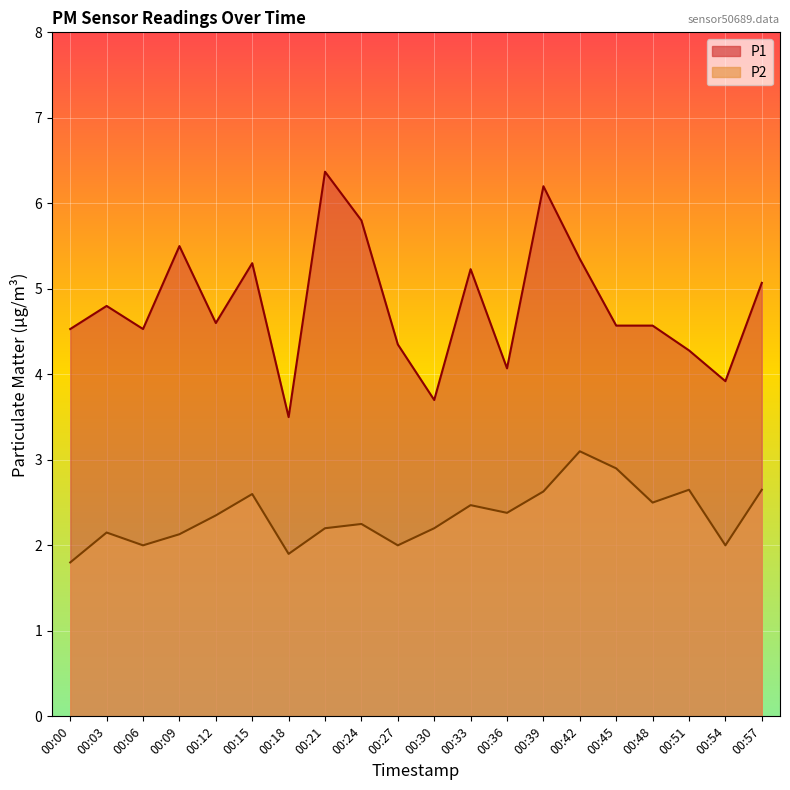

What is the total value across all series at 00:12?

6.9